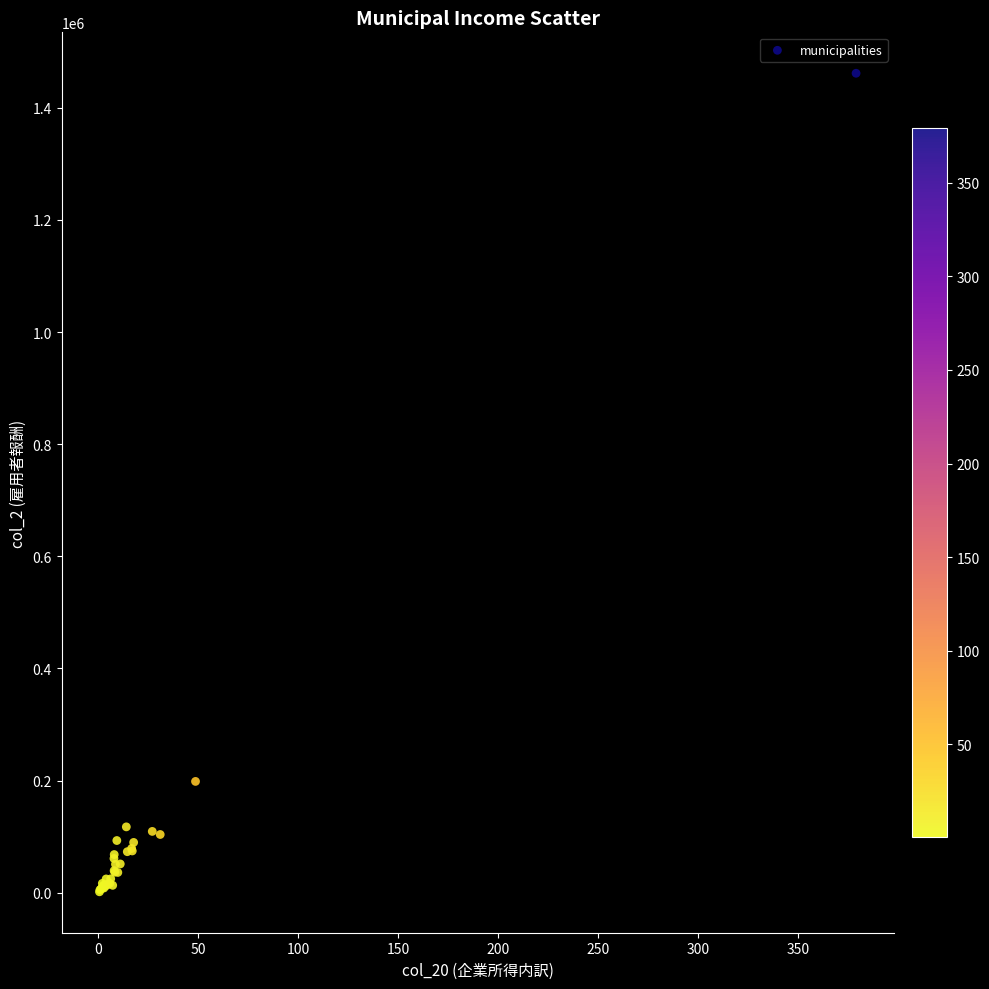

What Y value in the scatter plot is closest to 731631?

198518.3